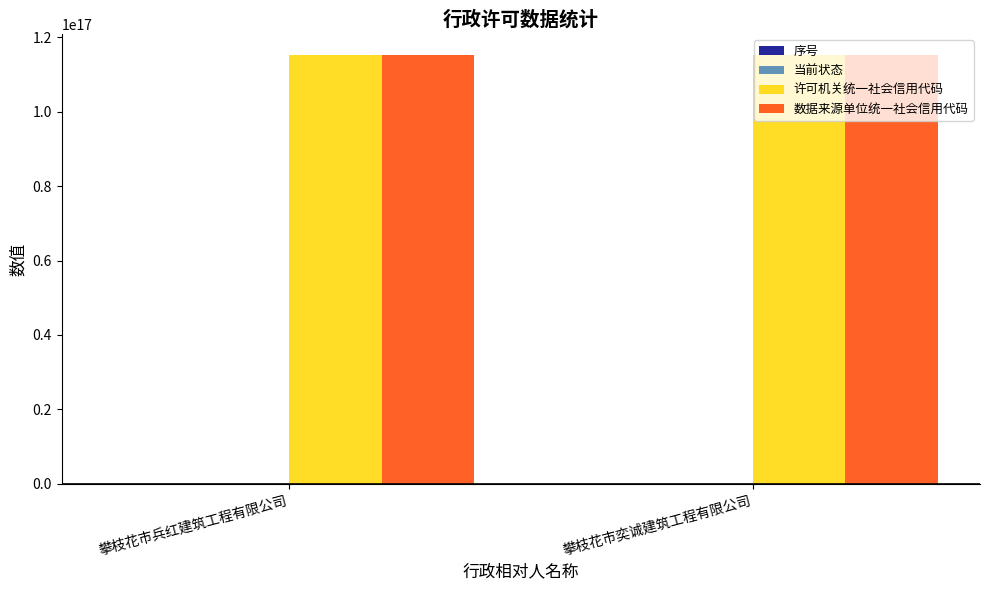

Is it true that 数据来源单位统一社会信用代码 equals 187951149801990720 at 攀枝花市兵红建筑工程有限公司?

False